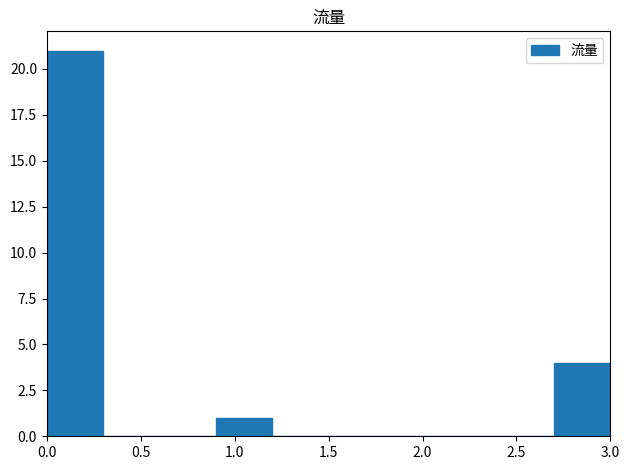

Reading left to right, transcribe this chart: for each bar, give the range it covers on the x-axis and its height. The values are not printed on the chart, so give them approximately, as read against the axis.

0.0 to 0.3: 21
0.3 to 0.6: 0
0.6 to 0.9: 0
0.9 to 1.2: 1
1.2 to 1.5: 0
1.5 to 1.8: 0
1.8 to 2.1: 0
2.1 to 2.4: 0
2.4 to 2.7: 0
2.7 to 3.0: 4